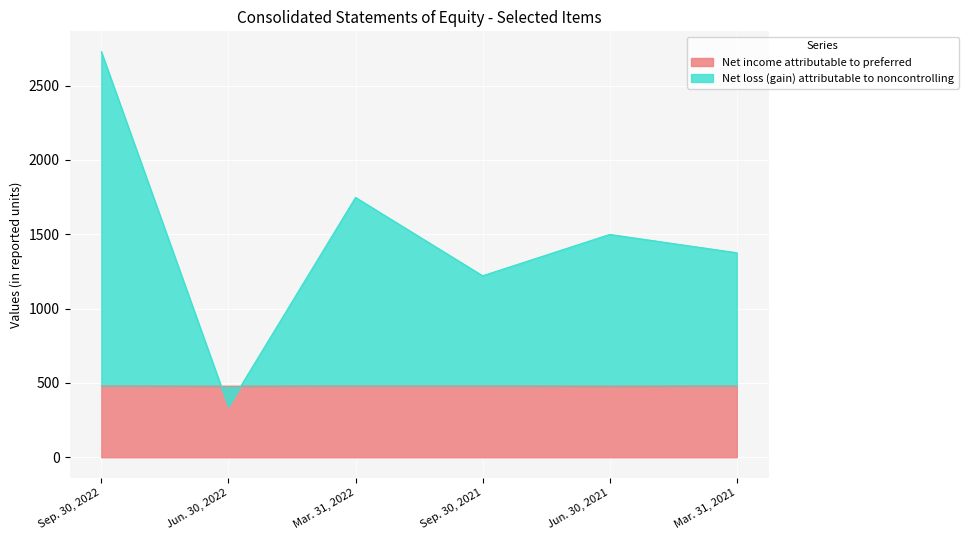

How many lines are shown in the chart?

2